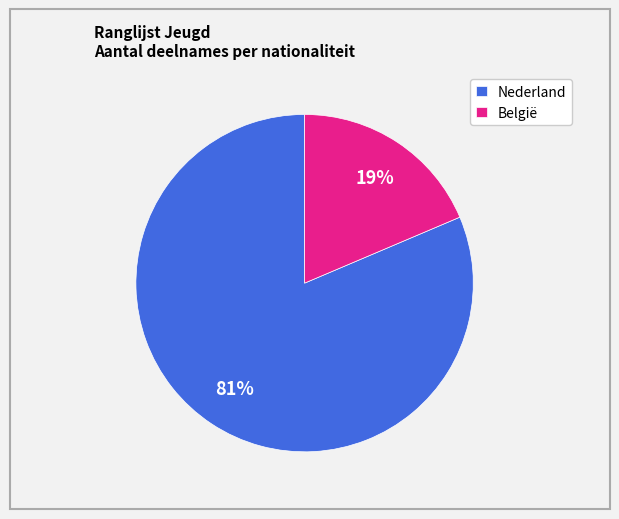

Do België and Nederland together represent more than half of the pie?

Yes